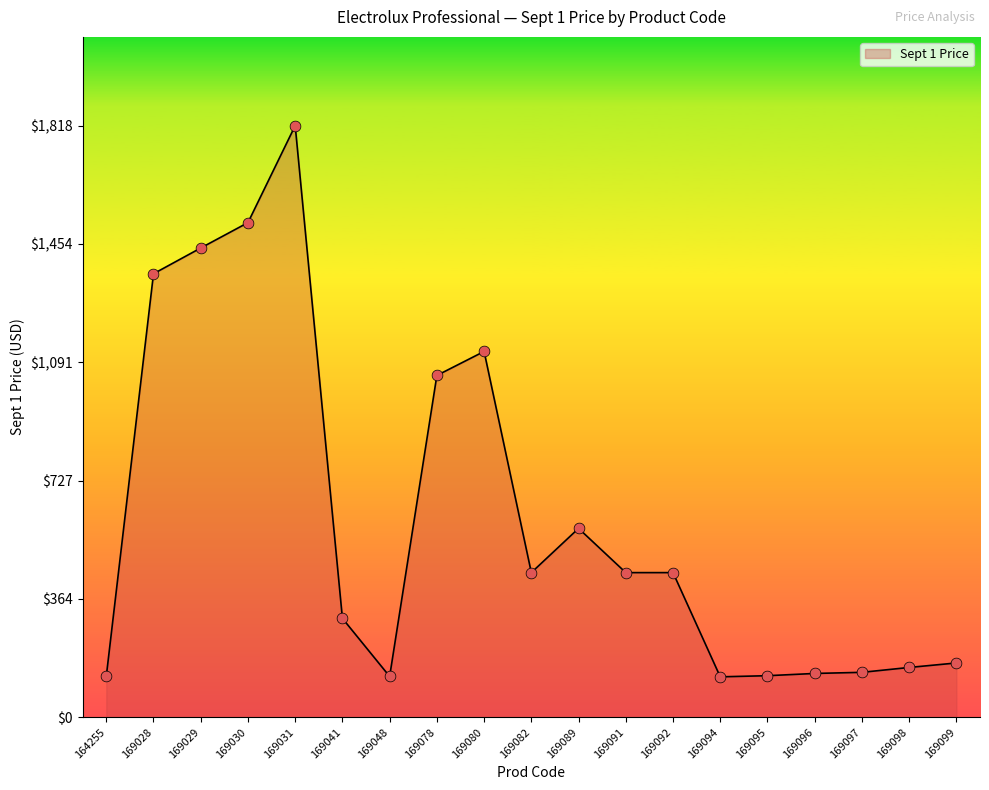

Which has a higher value, 169099 or 169097?

169099